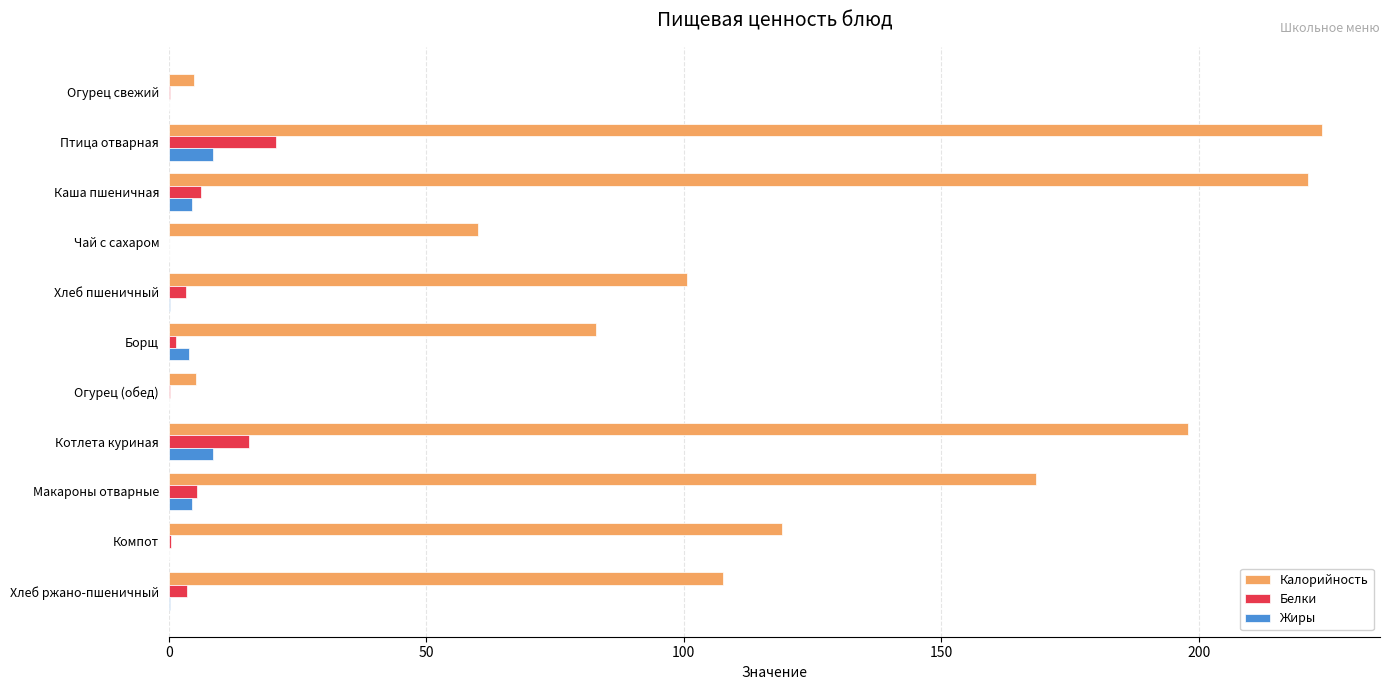

Which series has the largest total across all categories?

Калорийность